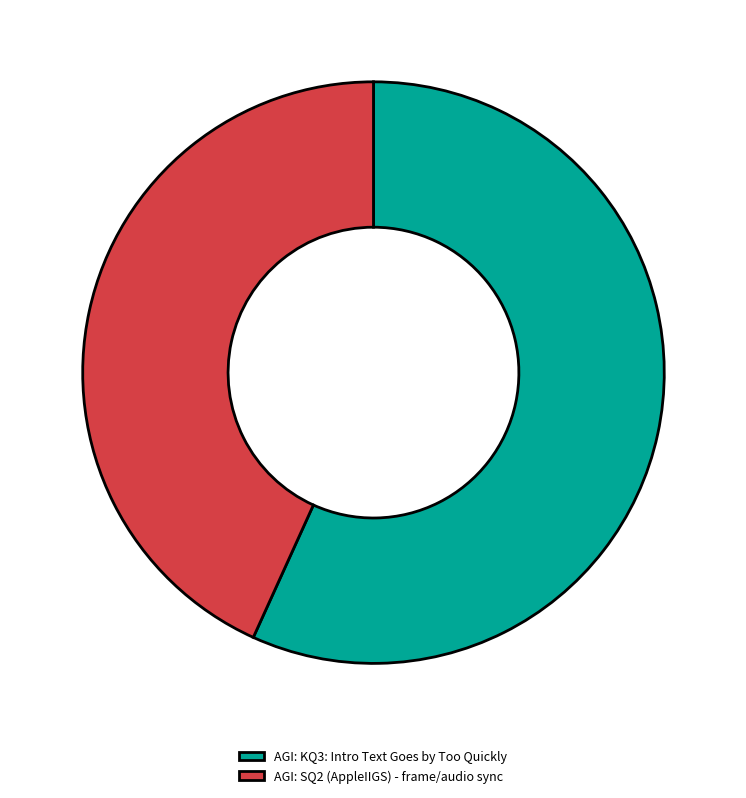

True or false: AGI: KQ3: Intro Text Goes by Too Quickly accounts for 43% of the total.

False